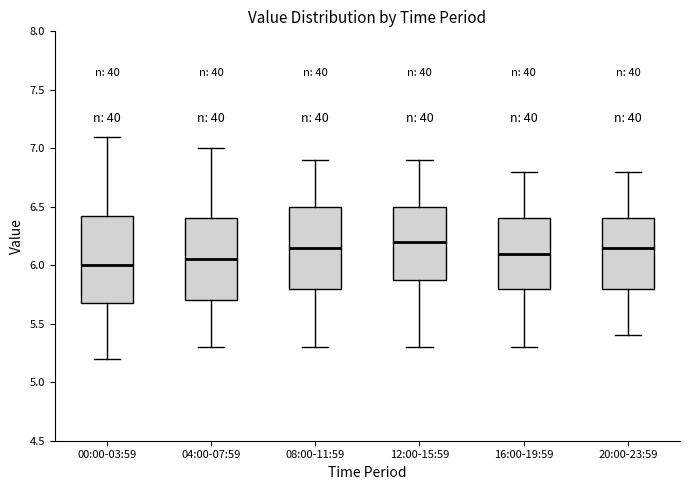

Reading left to right, transcribe this box plot: for each box, give where its median line is, the range the box spans, and where its two whiskers end, as read against the y-axis. The values are not printed on the chart, so give them approximately, as read against the axis.

00:00-03:59: median 6.00, box 5.70 to 6.45, whiskers 5.20 to 7.10
04:00-07:59: median 6.05, box 5.70 to 6.40, whiskers 5.30 to 7.00
08:00-11:59: median 6.15, box 5.80 to 6.50, whiskers 5.30 to 6.90
12:00-15:59: median 6.20, box 5.90 to 6.50, whiskers 5.30 to 6.90
16:00-19:59: median 6.10, box 5.80 to 6.40, whiskers 5.30 to 6.80
20:00-23:59: median 6.15, box 5.80 to 6.40, whiskers 5.40 to 6.80